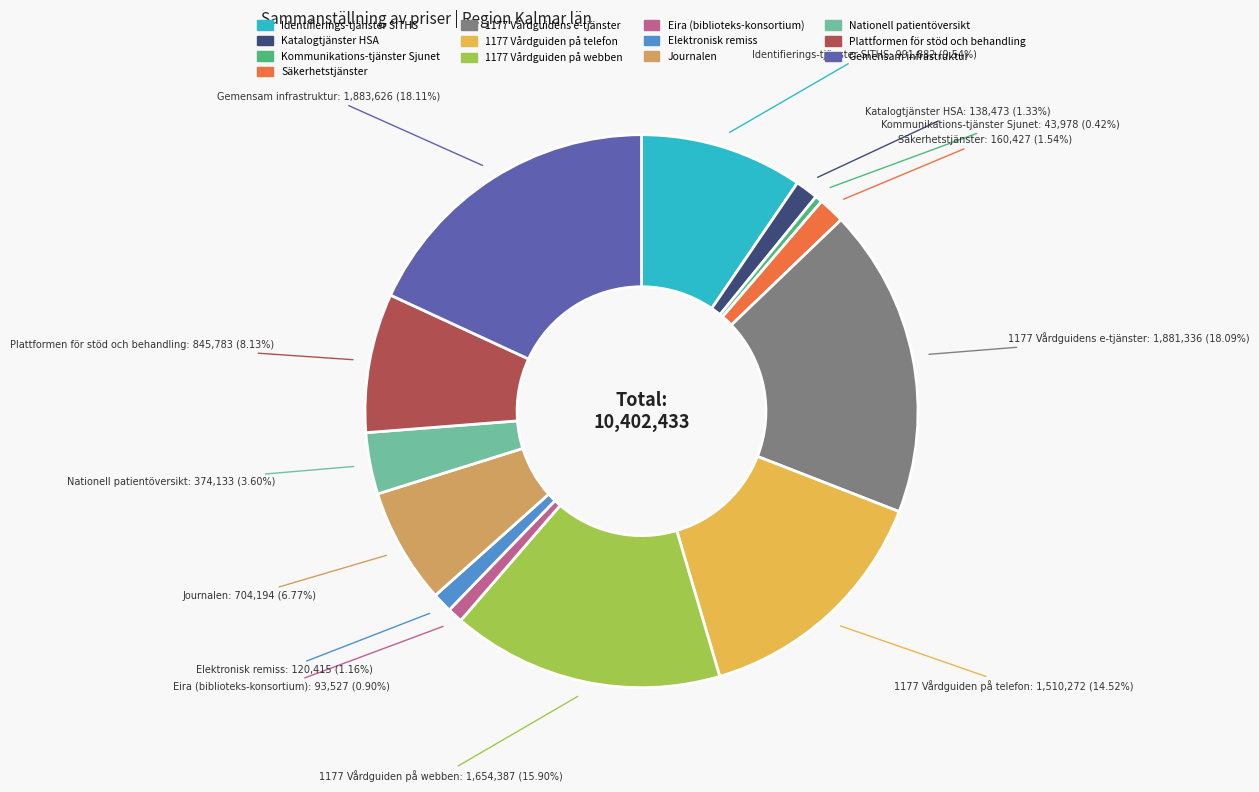

Is there a majority slice in this chart?

No